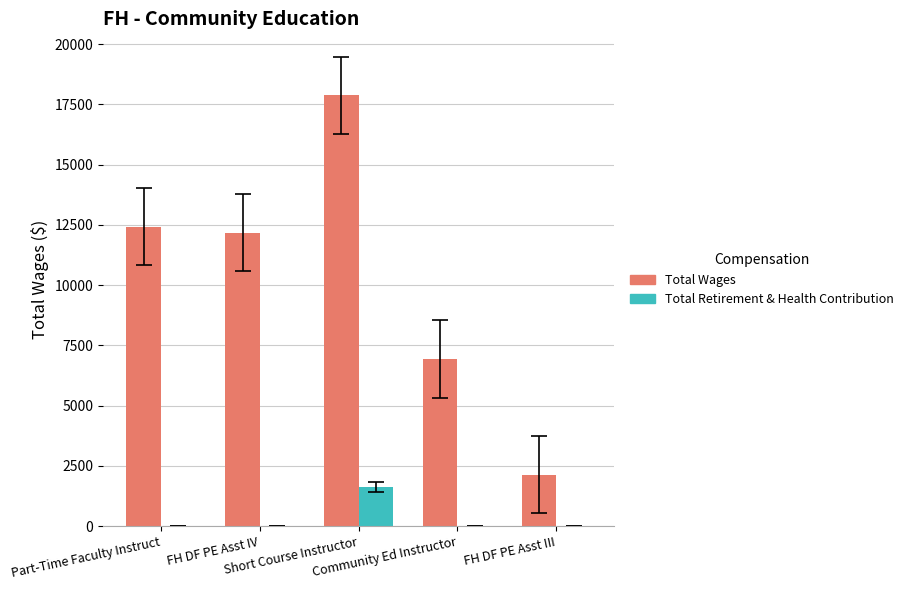

Which series has the largest total across all categories?

Total Wages